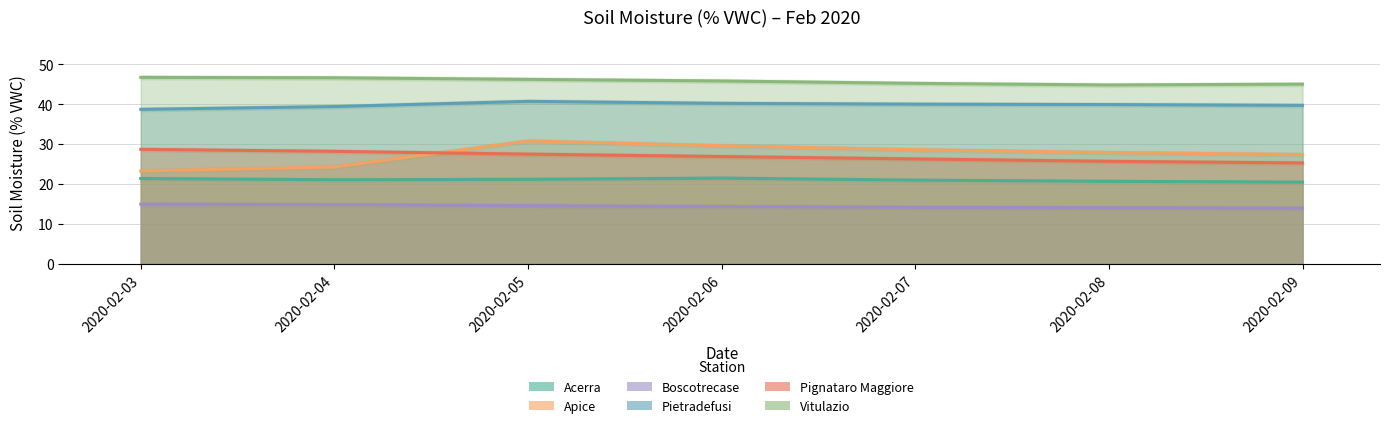

What is the value of the Pignataro Maggiore point at the 5th from the left?

26.3